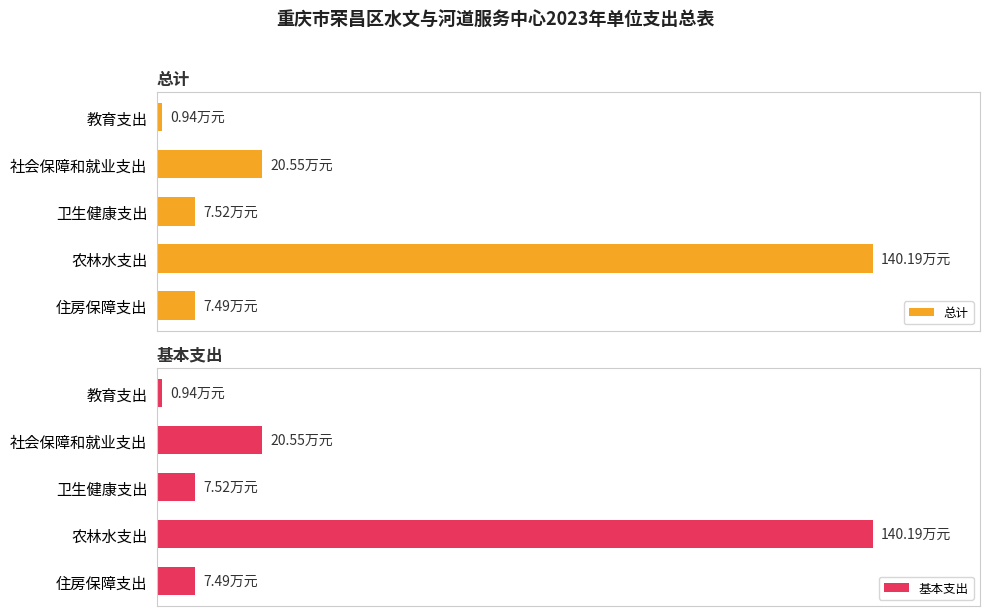

At 60, list the series in order from smallest to largest.

总计, 基本支出